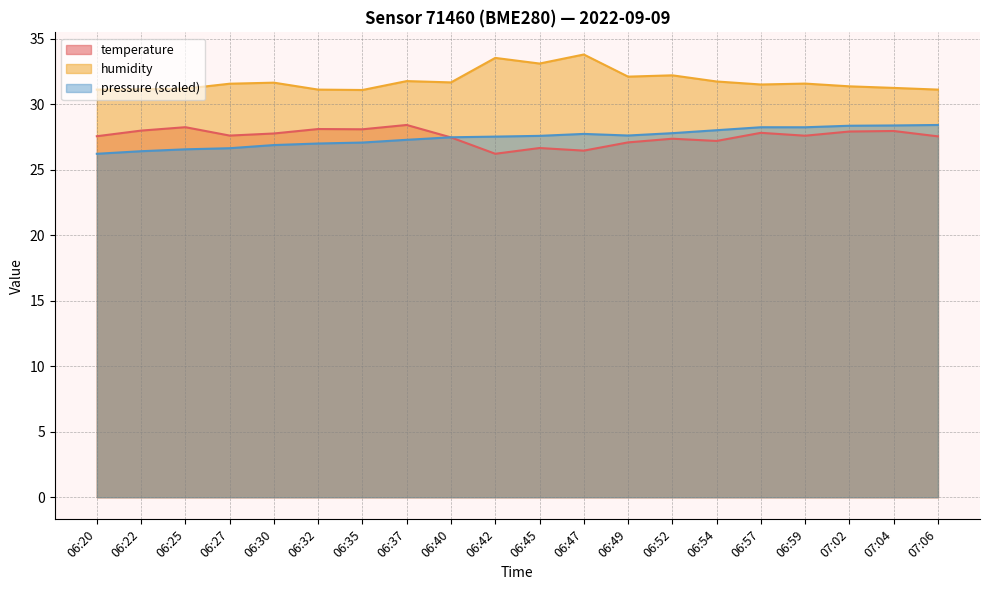

Which has a higher value, 07:04 or 06:52?

07:04